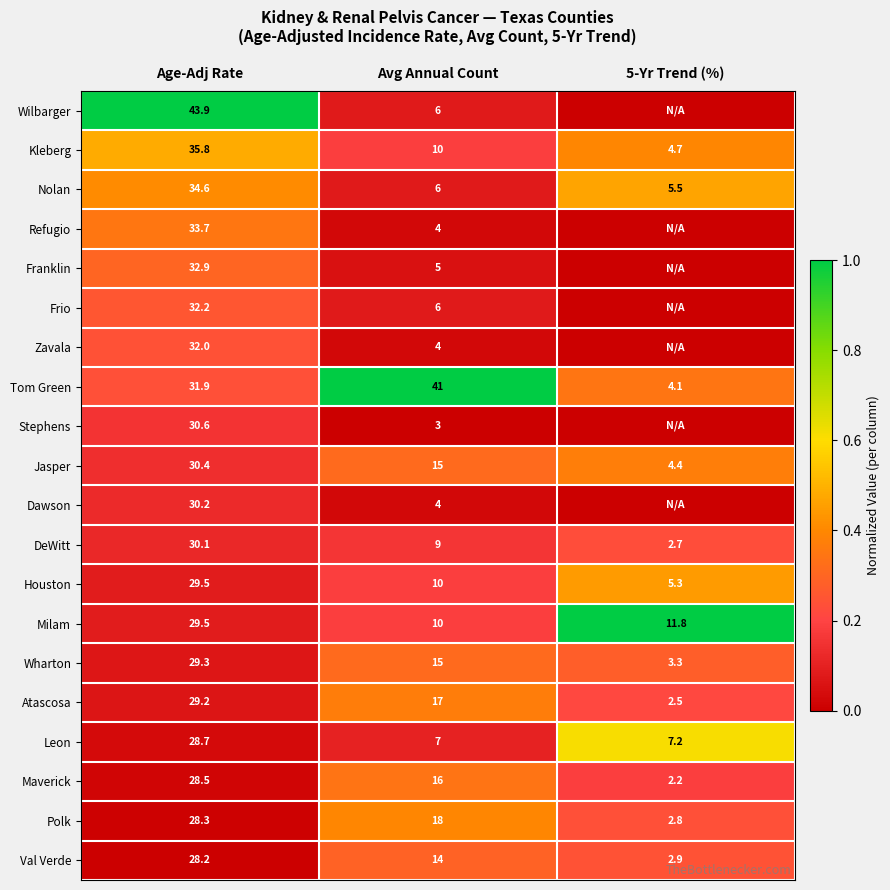

The DeWitt series shows 41.1 at Age-Adj Rate. True or false?

False